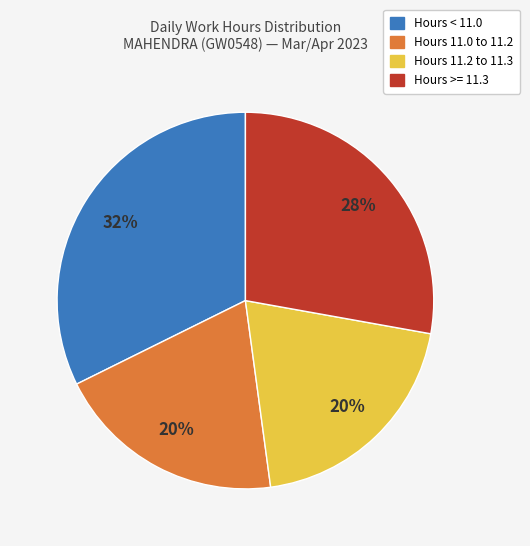

Is there a majority slice in this chart?

No